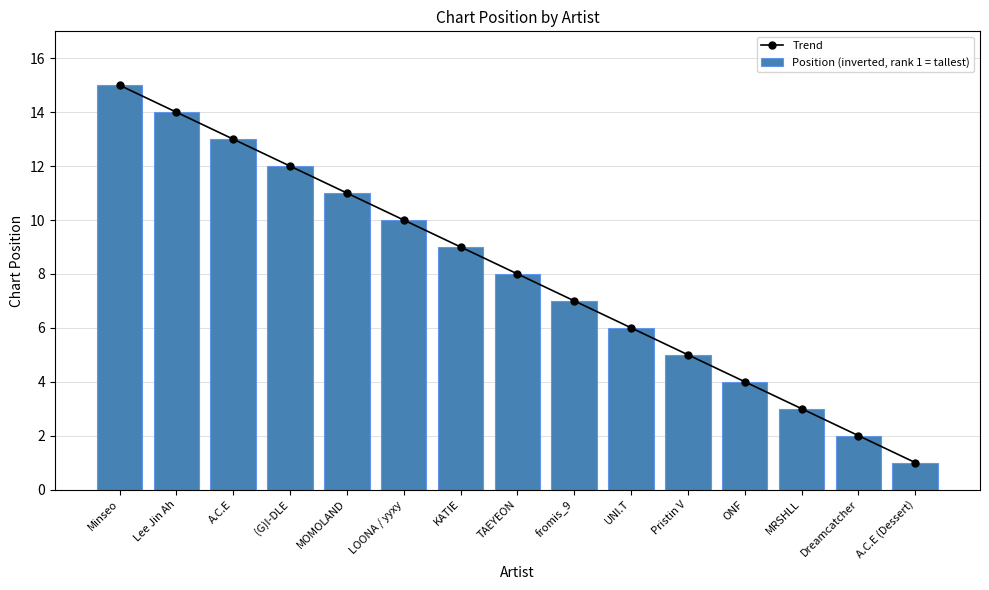

At how many categories does at least one series exceed 9?

6